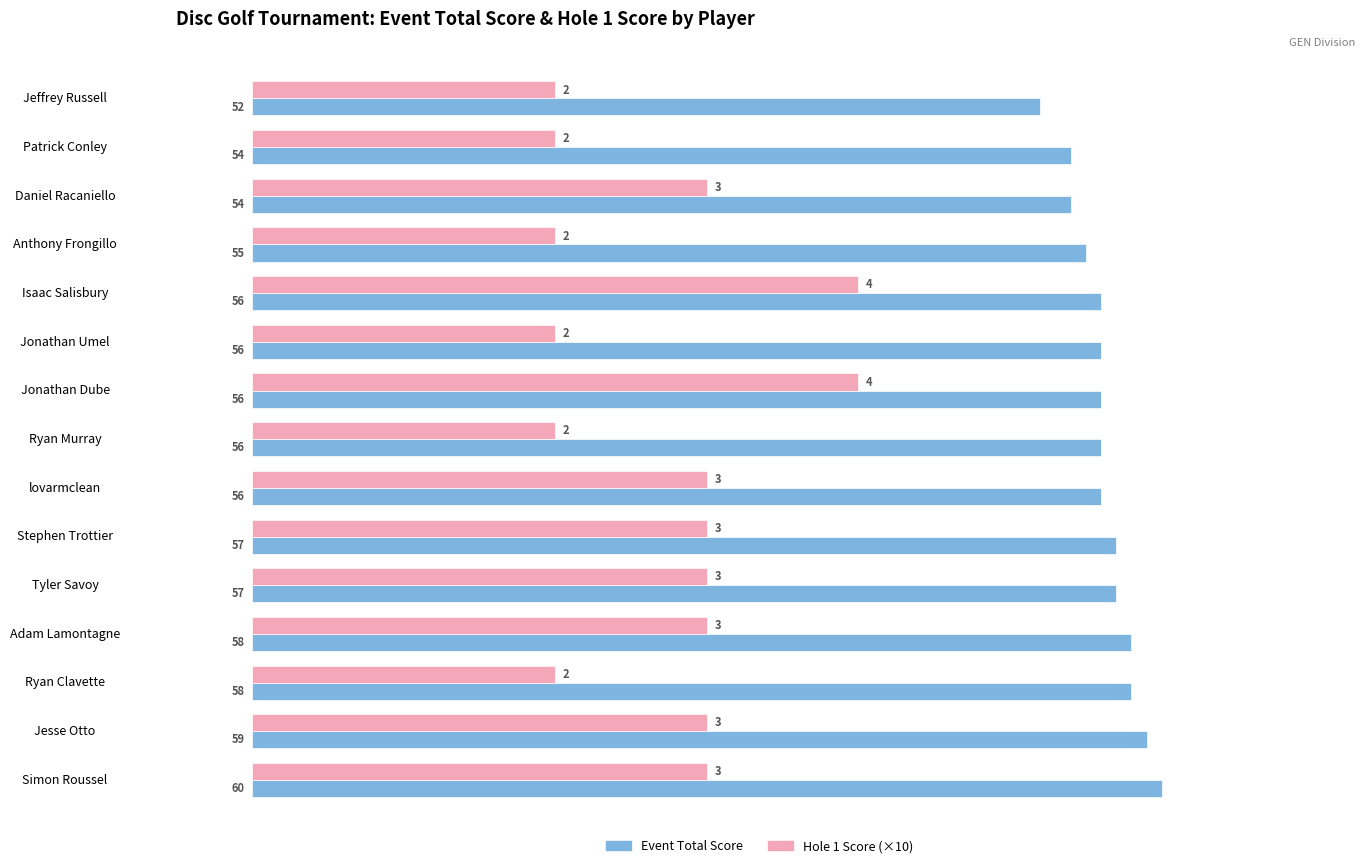

Count the Event Total Score values in the range 55 to 58.

10